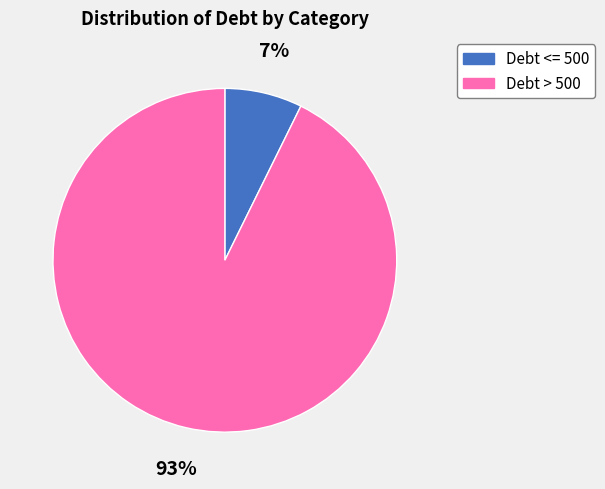

How many slices are in this pie chart?

2